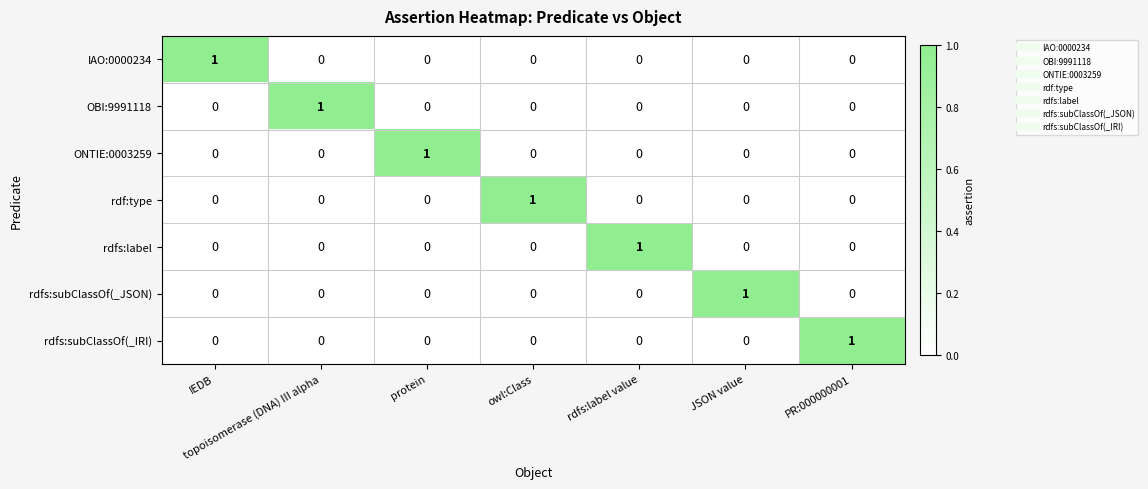

At how many categories does at least one series exceed 0?

7